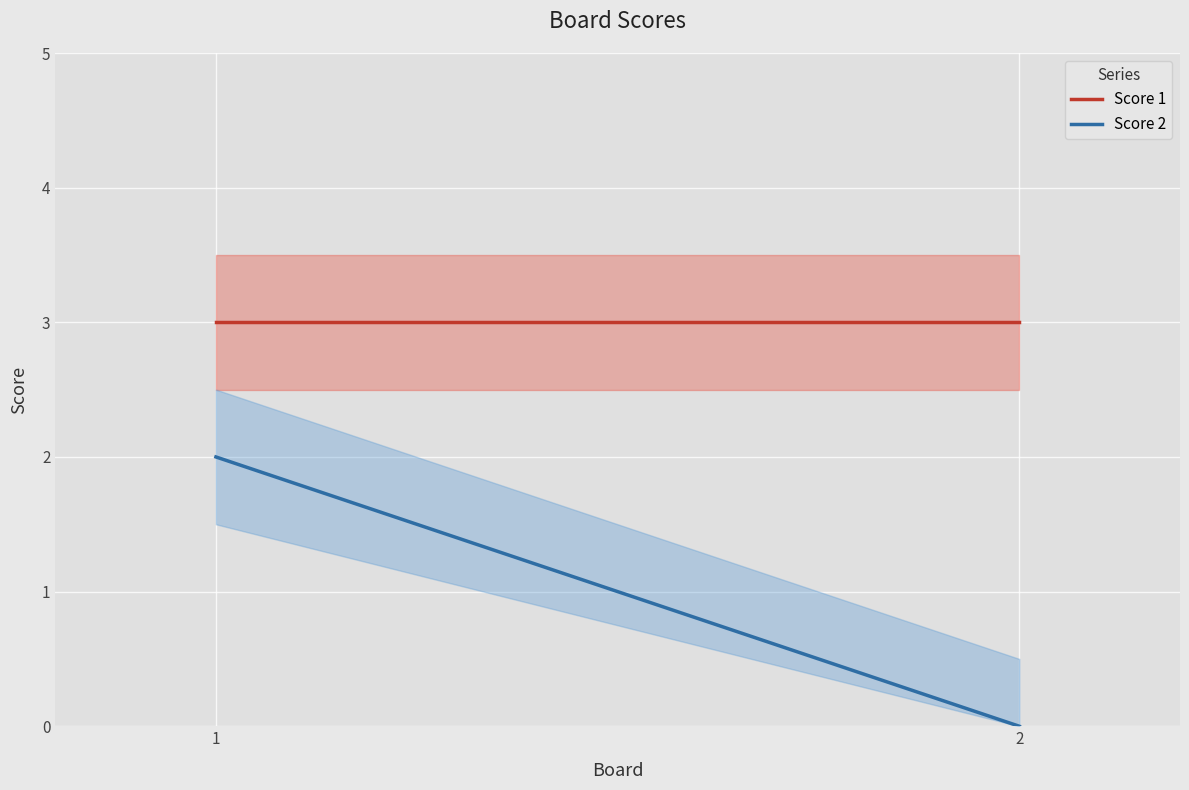

What is the approximate value of Score 1 at 2?

3